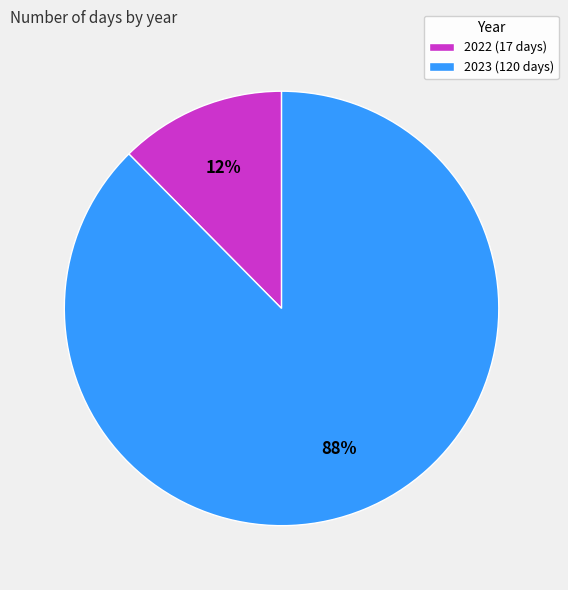

What percentage is the 2023 slice, to the nearest percent?

88%